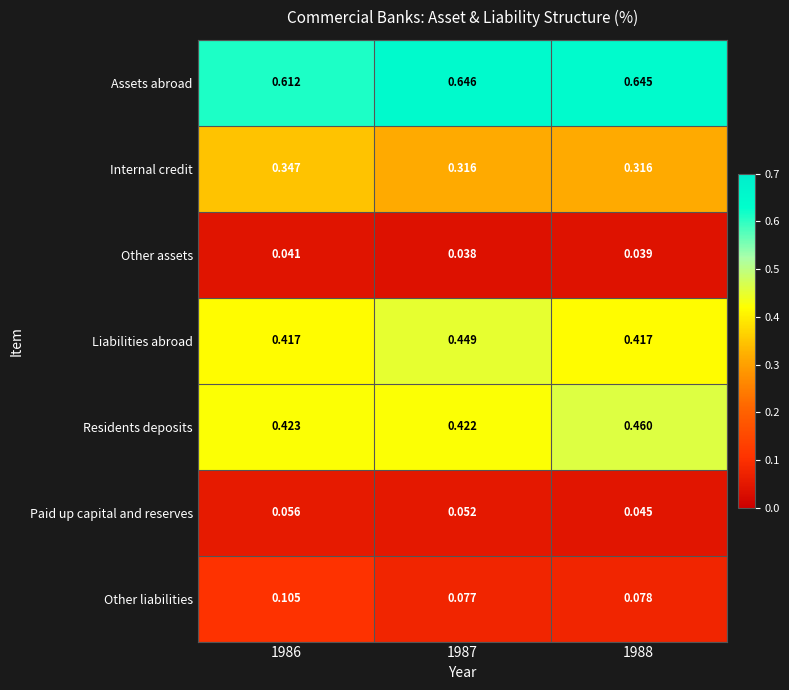

Which series has the largest range (max minus min)?

Residents deposits